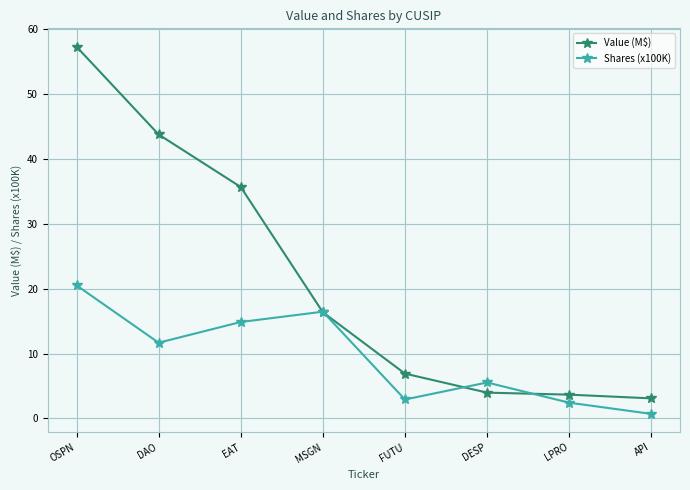

Does the chart have visible grid lines?

Yes